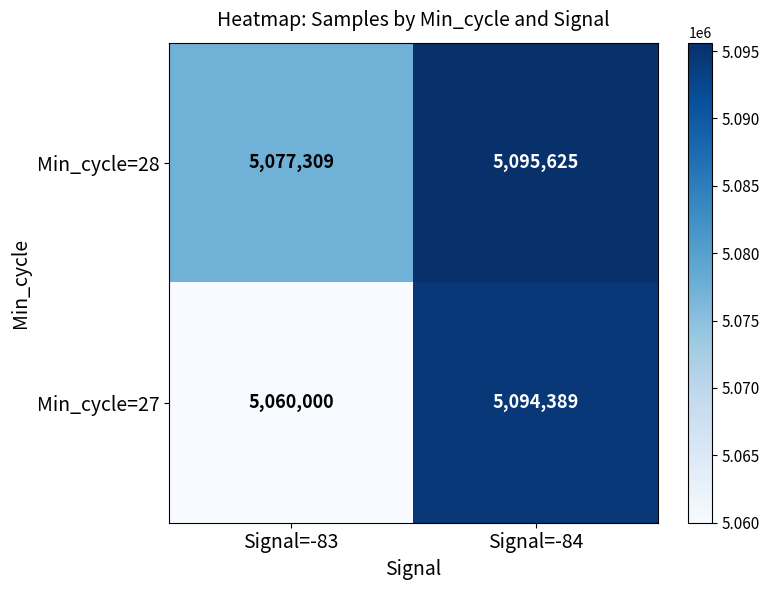

At which category does the chart reach its peak across all series?

Signal=-84